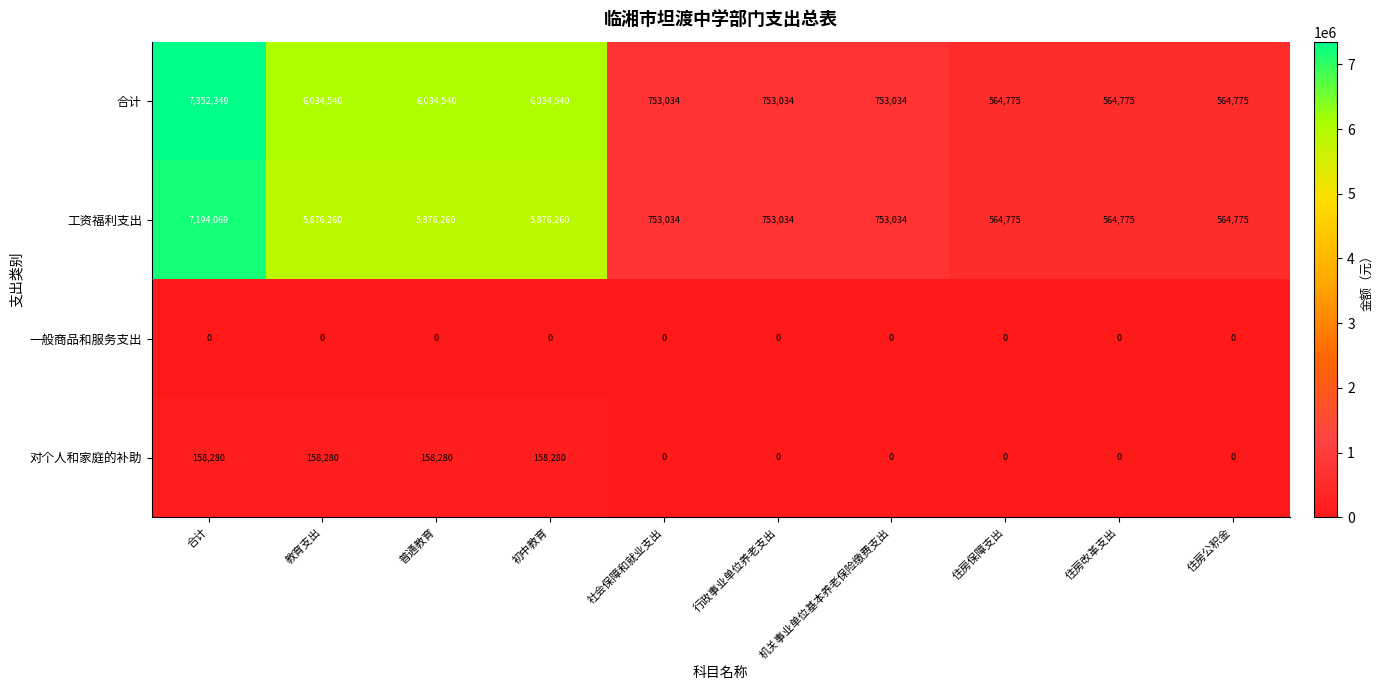

Count the number of categories in the chart.

10